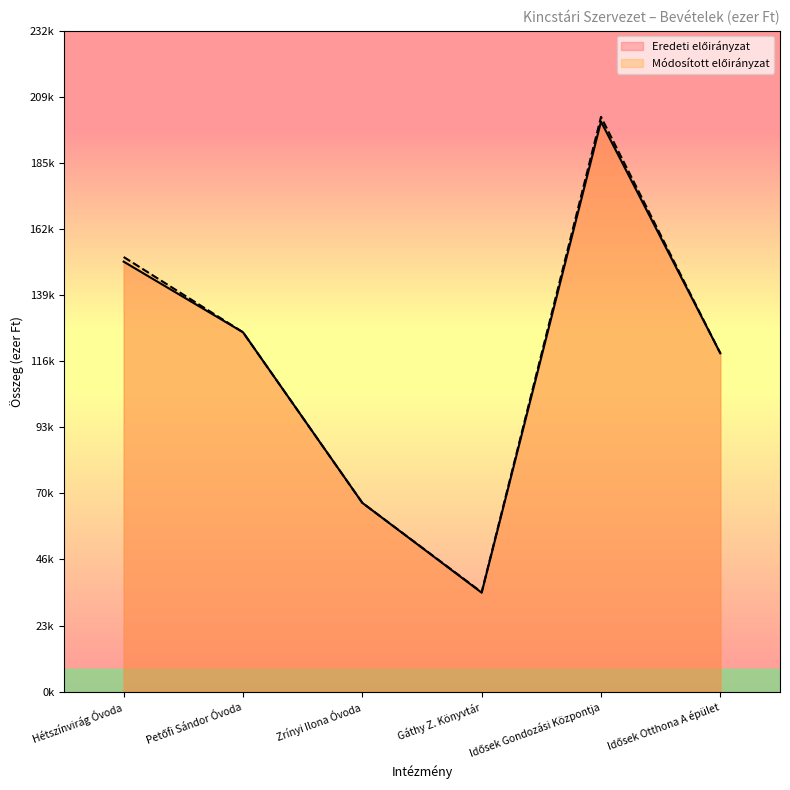

What is the difference between the Módosított előirányzat values at Hétszínvirág Óvoda and Idősek Otthona A épület?

33760